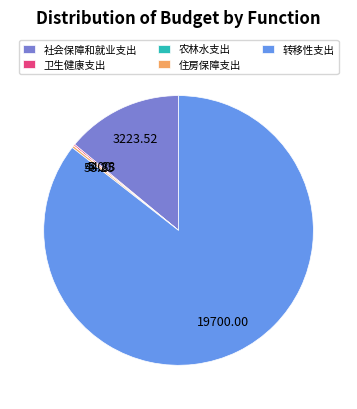

Between 转移性支出 and 社会保障和就业支出, which is larger?

转移性支出